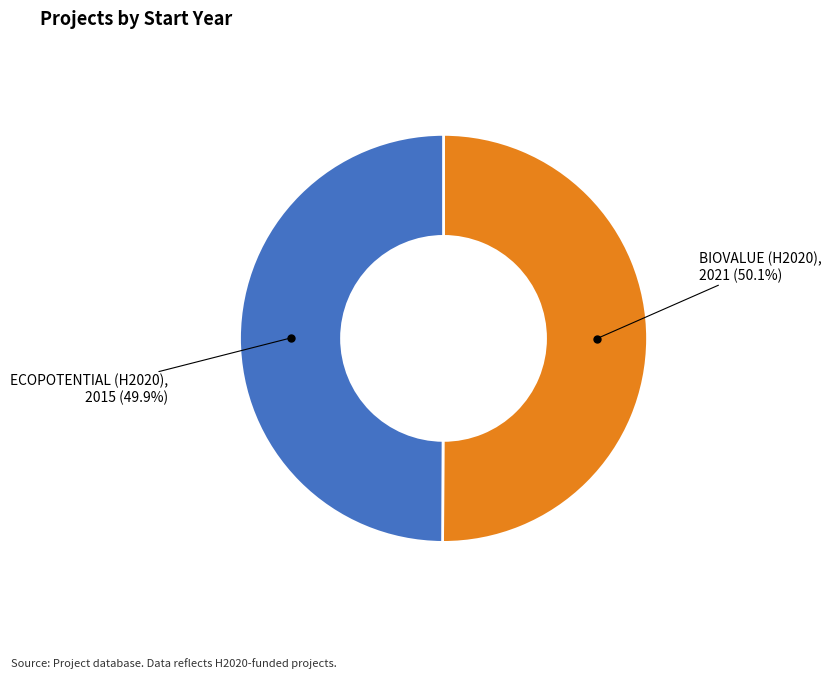

Count the number of slices in the pie.

2